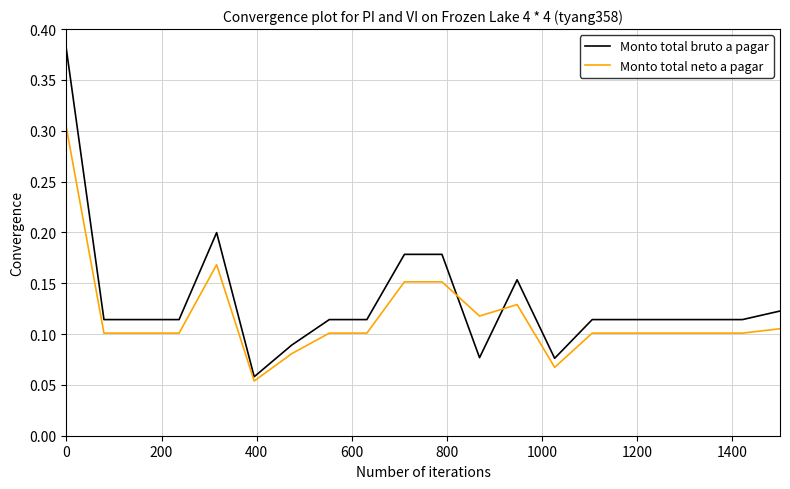

List the series in order of their peak value, highest first.

Monto total bruto a pagar, Monto total neto a pagar